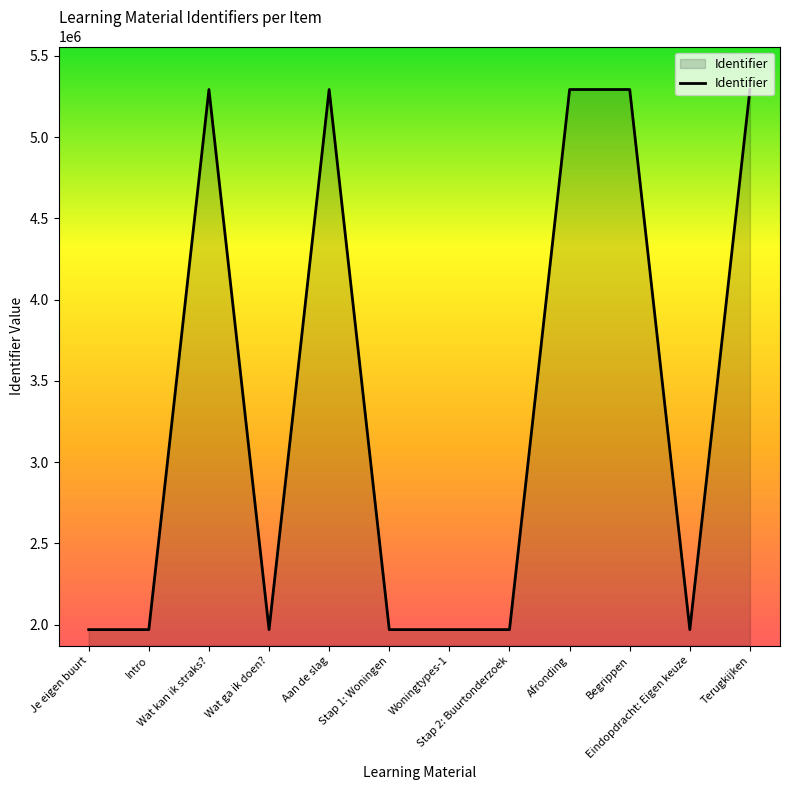

What value does the data have at Eindopdracht: Eigen keuze, to the nearest 10?

1969670